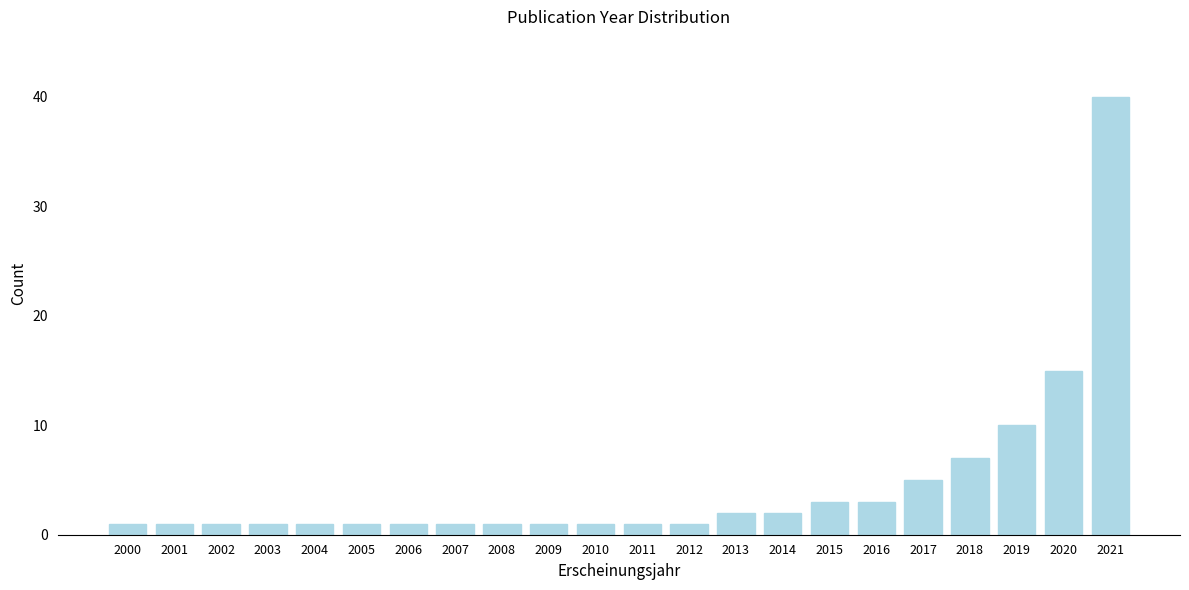

Reading right to left, what are all the values shown in this chart?

2021=40	2020=15	2019=10	2018=7	2017=5	2016=3	2015=3	2014=2	2013=2	2012=1	2011=1	2010=1	2009=1	2008=1	2007=1	2006=1	2005=1	2004=1	2003=1	2002=1	2001=1	2000=1